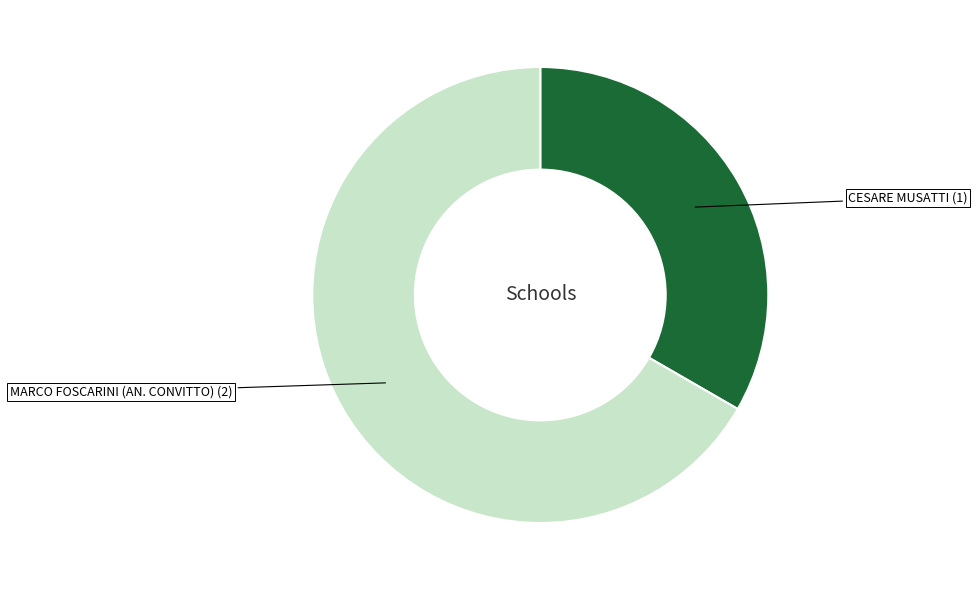

Count the number of slices in the pie.

2